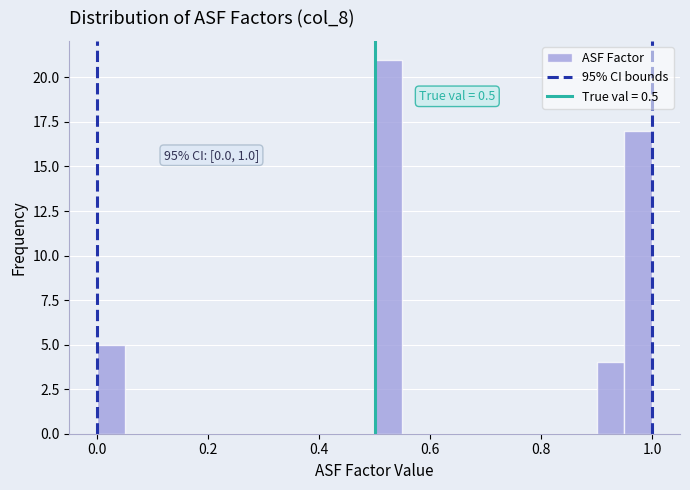

Read against the x-axis, roughly where is the centre of the tallest bar?

0.52